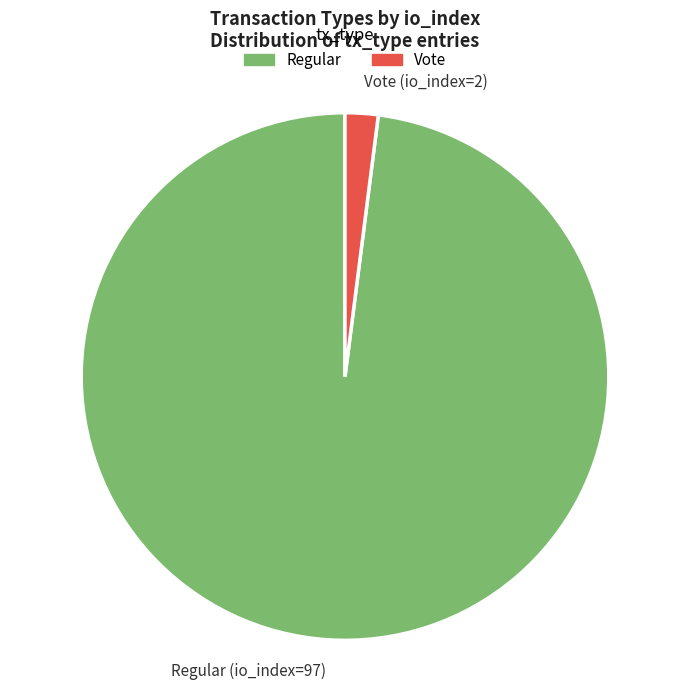

True or false: Regular (io_index=97) accounts for 83% of the total.

False